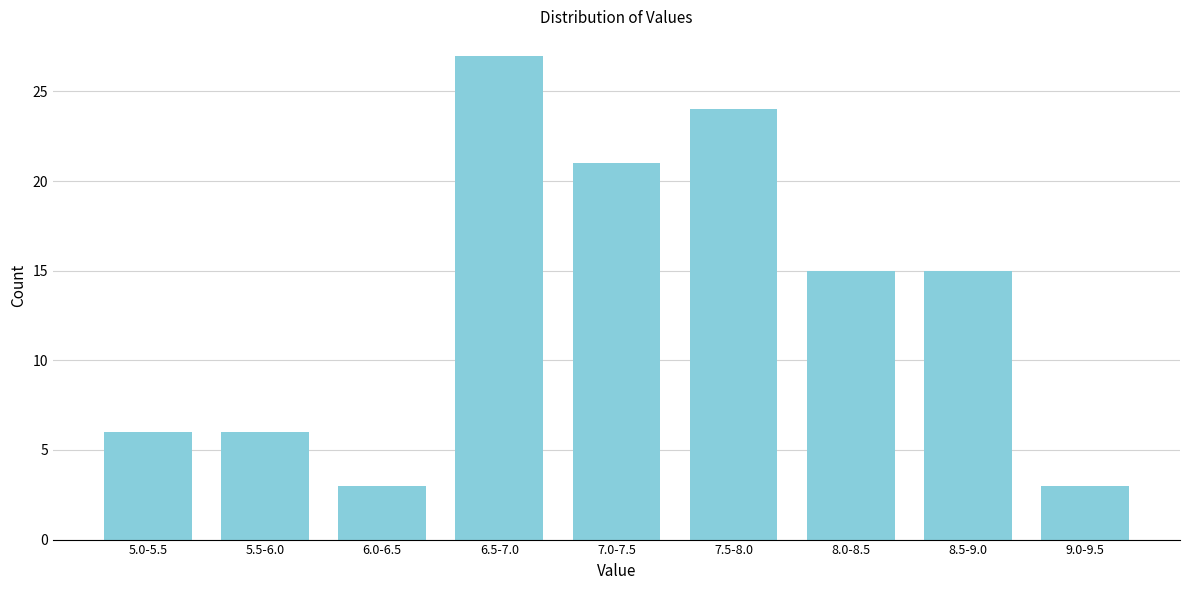

Reading left to right, what are all the values shown in this chart?

6	6	3	27	21	24	15	15	3